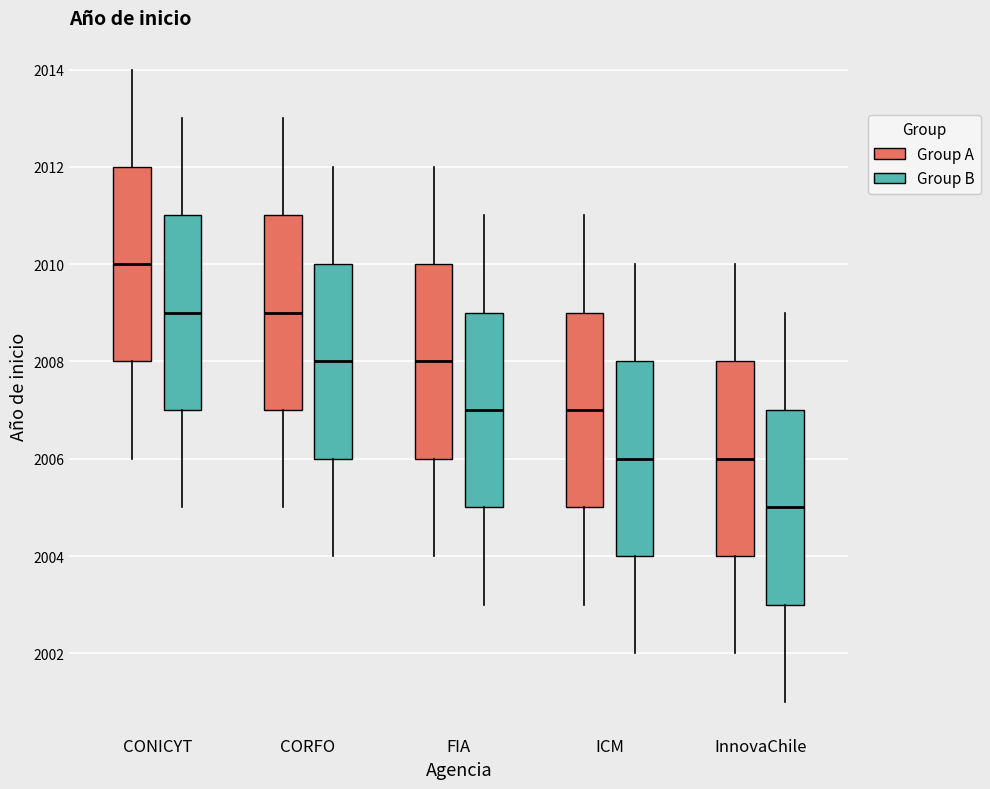

Reading left to right, transcribe this box plot: for each box, give where its median line is, the range the box spans, and where its two whiskers end, as read against the y-axis. The values are not printed on the chart, so give them approximately, as read against the axis.

CONICYT (Group A): median 2010, box 2008 to 2012, whiskers 2006 to 2014
CONICYT (Group B): median 2009, box 2007 to 2011, whiskers 2005 to 2013
CORFO (Group A): median 2009, box 2007 to 2011, whiskers 2005 to 2013
CORFO (Group B): median 2008, box 2006 to 2010, whiskers 2004 to 2012
FIA (Group A): median 2008, box 2006 to 2010, whiskers 2004 to 2012
FIA (Group B): median 2007, box 2005 to 2009, whiskers 2003 to 2011
ICM (Group A): median 2007, box 2005 to 2009, whiskers 2003 to 2011
ICM (Group B): median 2006, box 2004 to 2008, whiskers 2002 to 2010
InnovaChile (Group A): median 2006, box 2004 to 2008, whiskers 2002 to 2010
InnovaChile (Group B): median 2005, box 2003 to 2007, whiskers 2001 to 2009